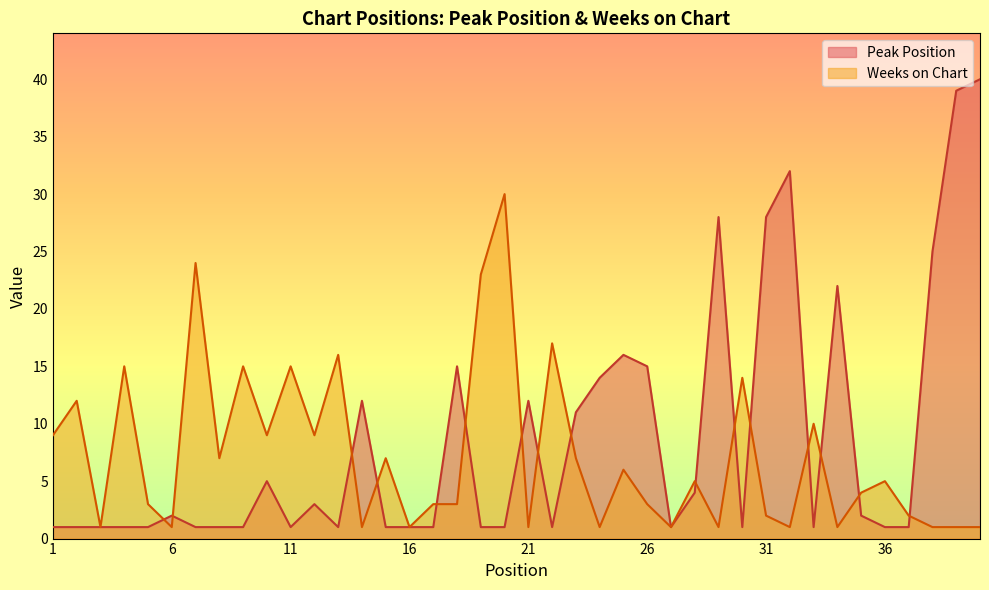

Which series has the largest total across all categories?

Peak Position